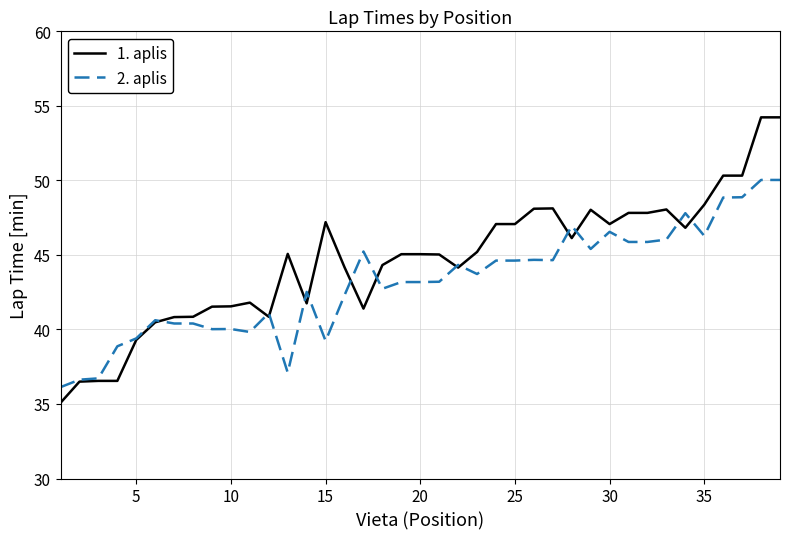

Which series has the largest range (max minus min)?

1. aplis